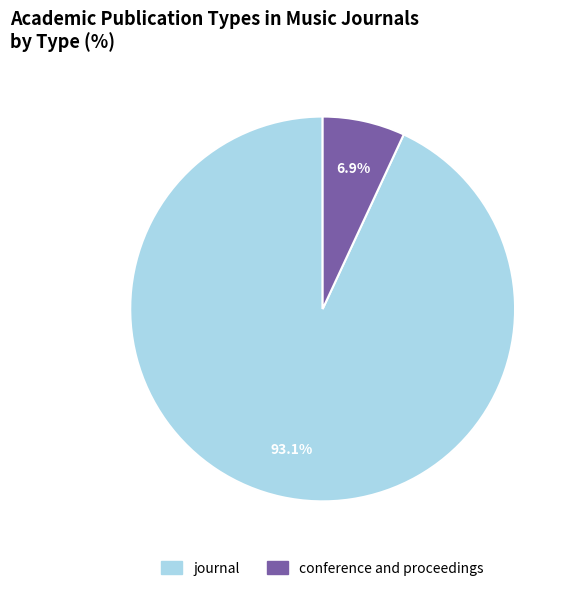

To the nearest percent, what is the average slice percentage?

50%